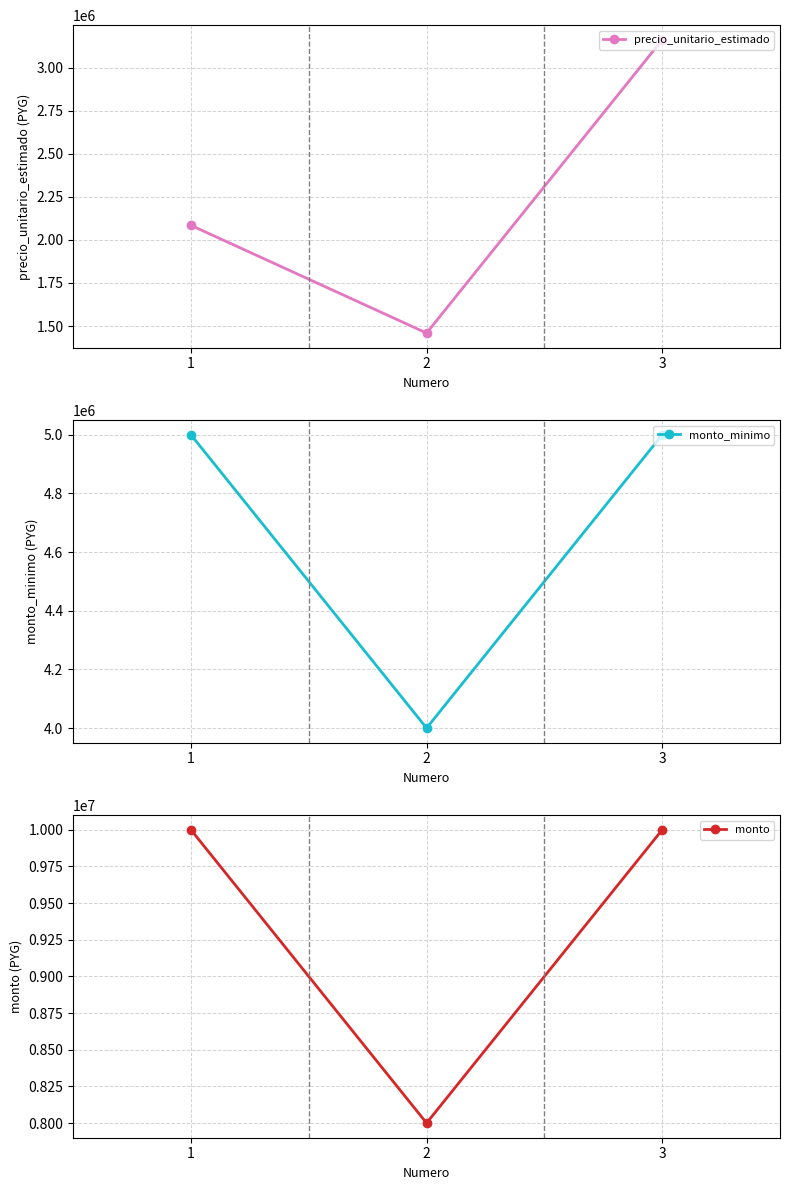

At which category is the sum across all series the highest?

3